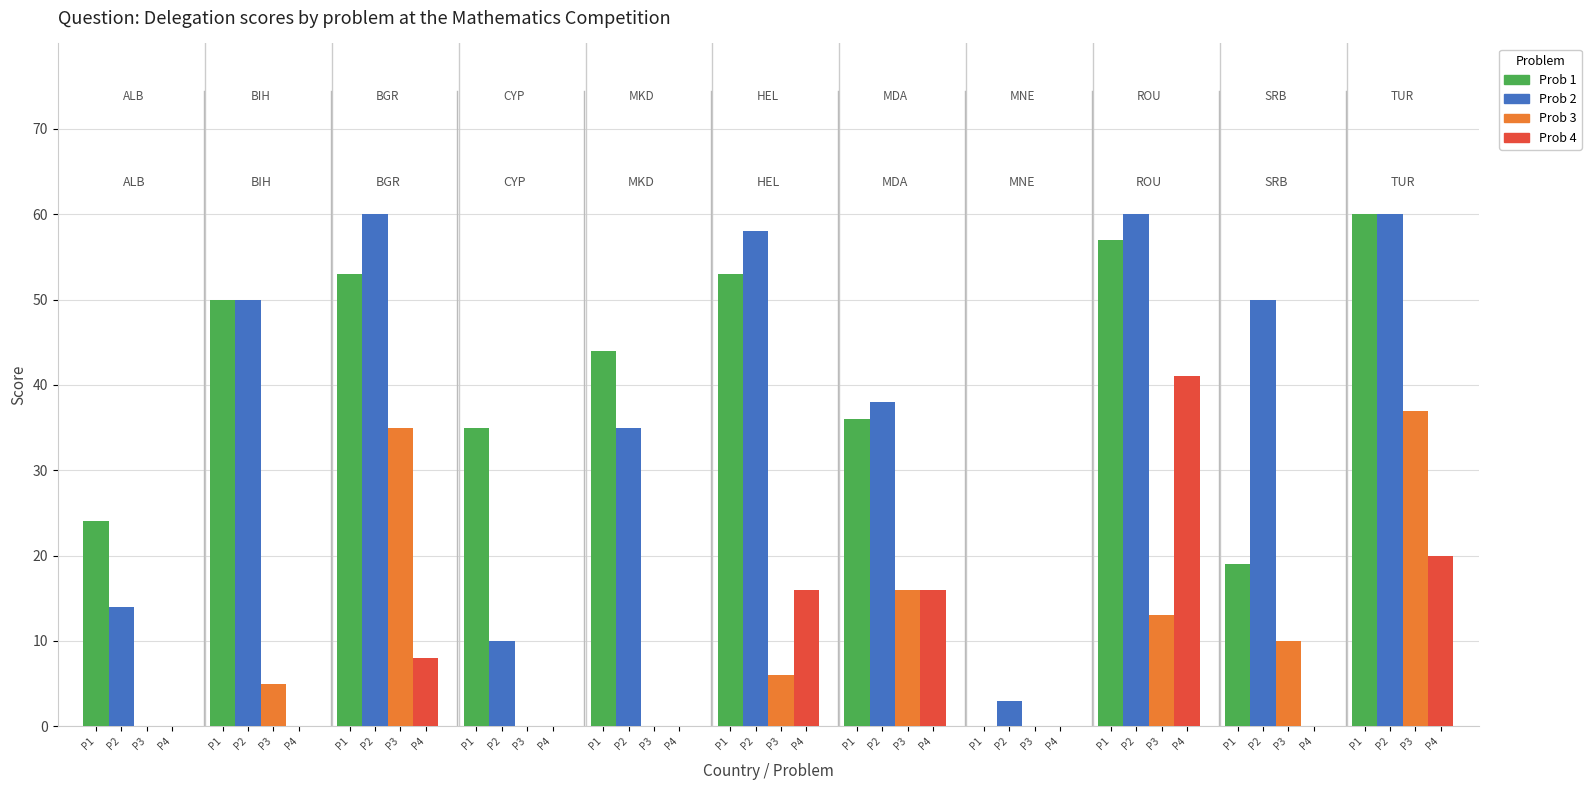

Reading left to right, extract all data points from this chart.

Prob 1: 24	50	53	35	44	53	36	0	57	19	60
Prob 2: 14	50	60	10	35	58	38	3	60	50	60
Prob 3: 0	5	35	0	0	6	16	0	13	10	37
Prob 4: 0	0	8	0	0	16	16	0	41	0	20